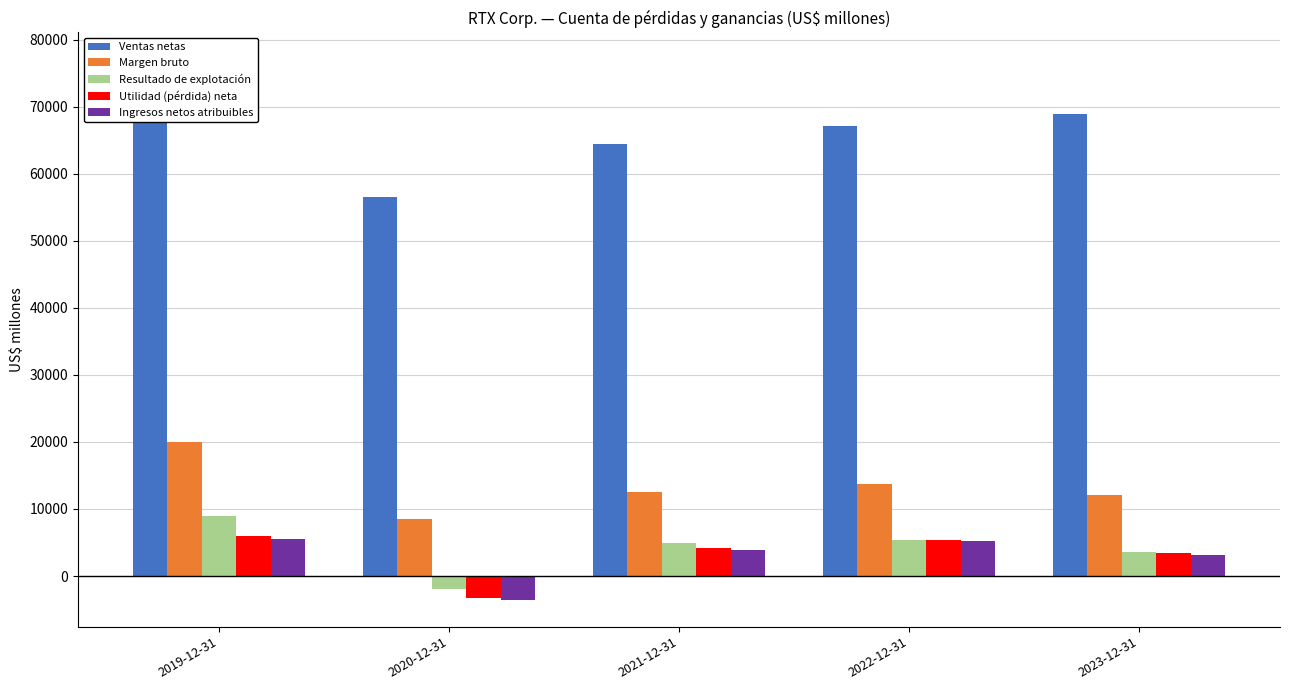

Rank the series at 2019-12-31 from highest to lowest value.

Ventas netas, Margen bruto, Resultado de explotación, Utilidad (pérdida) neta, Ingresos netos atribuibles